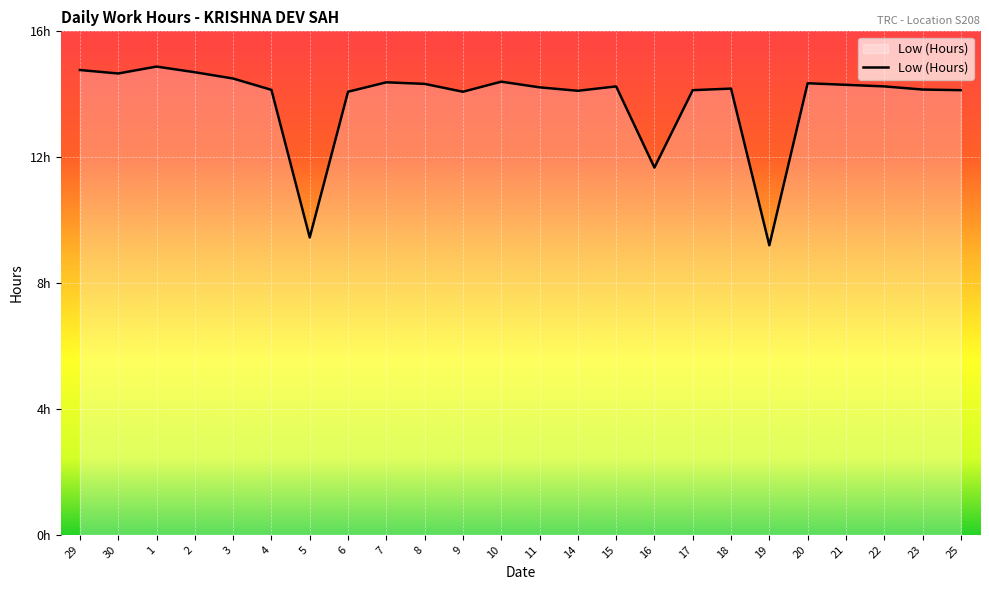

What is the sum of the values at 18 and 5?

23.6